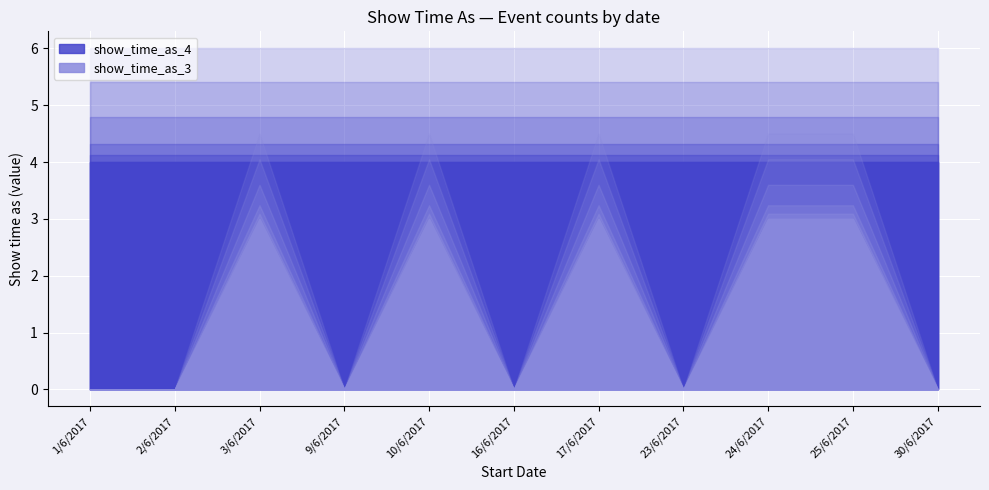

True or false: show_time_as_4 has more than 0 interior local peaks.

False